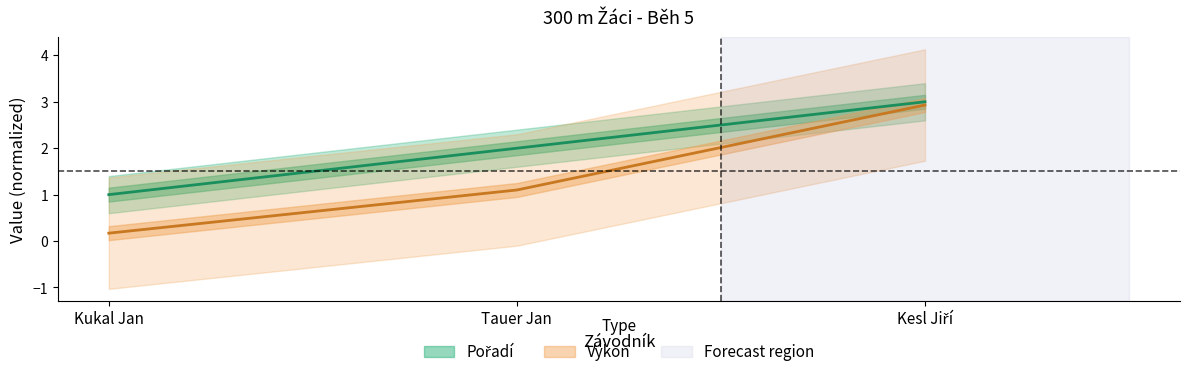

How many categories are shown in the chart?

3